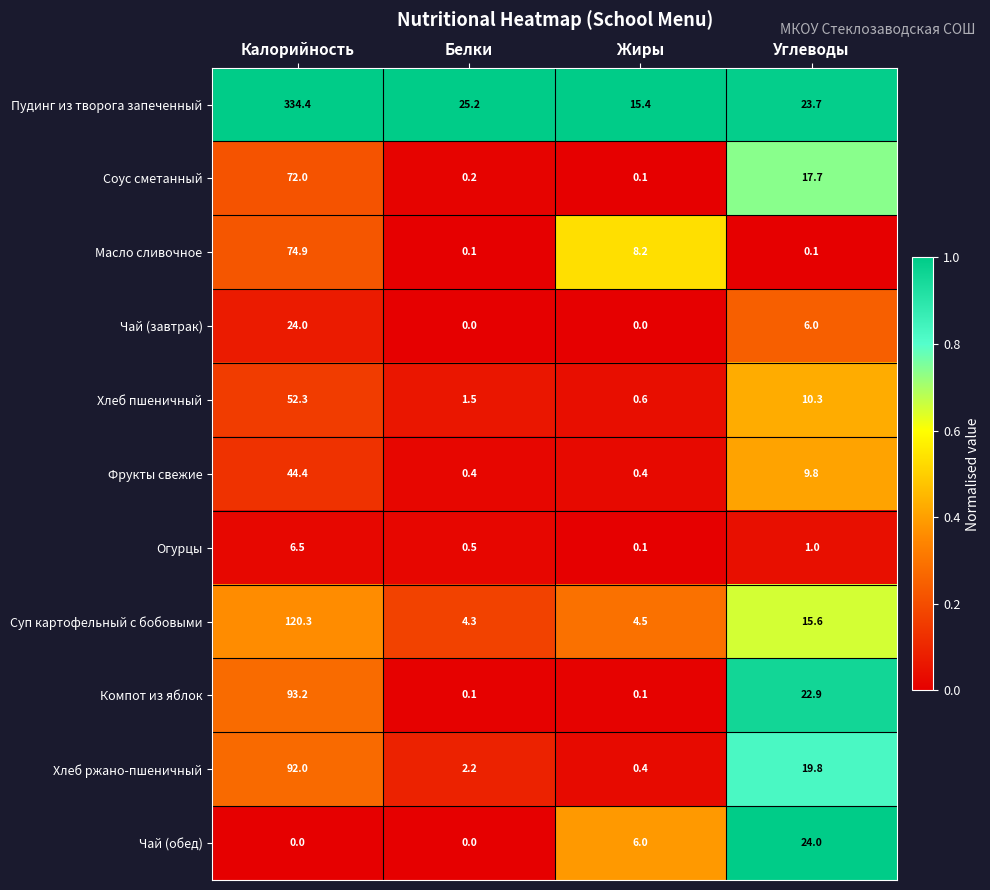

How many distinct data groups are displayed?

11